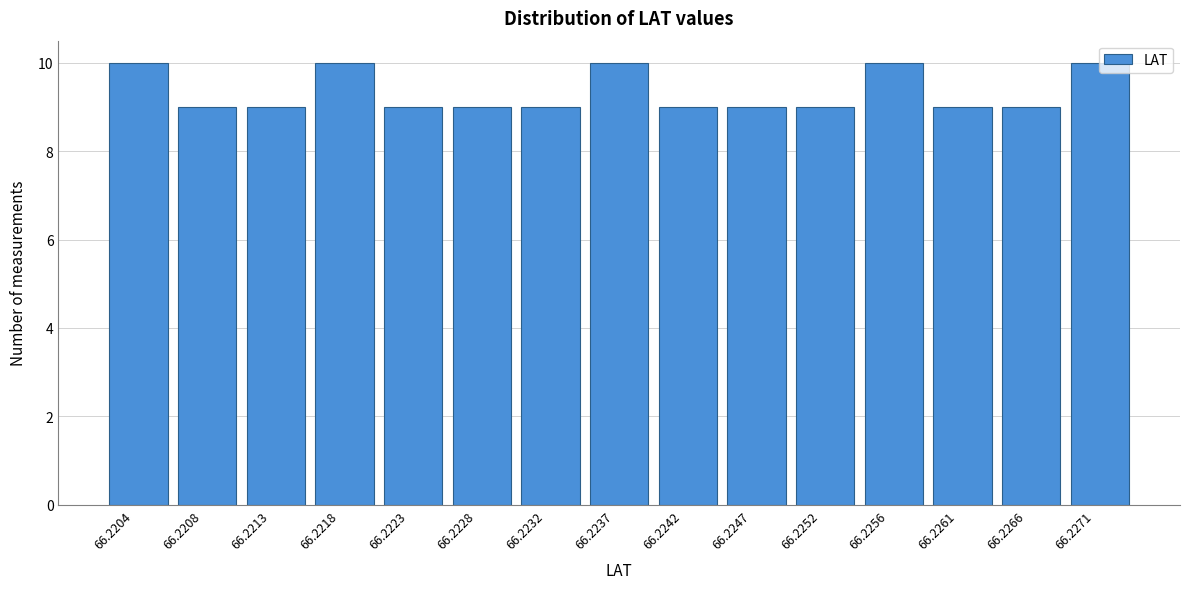

What is the maximum value shown in the chart?

10